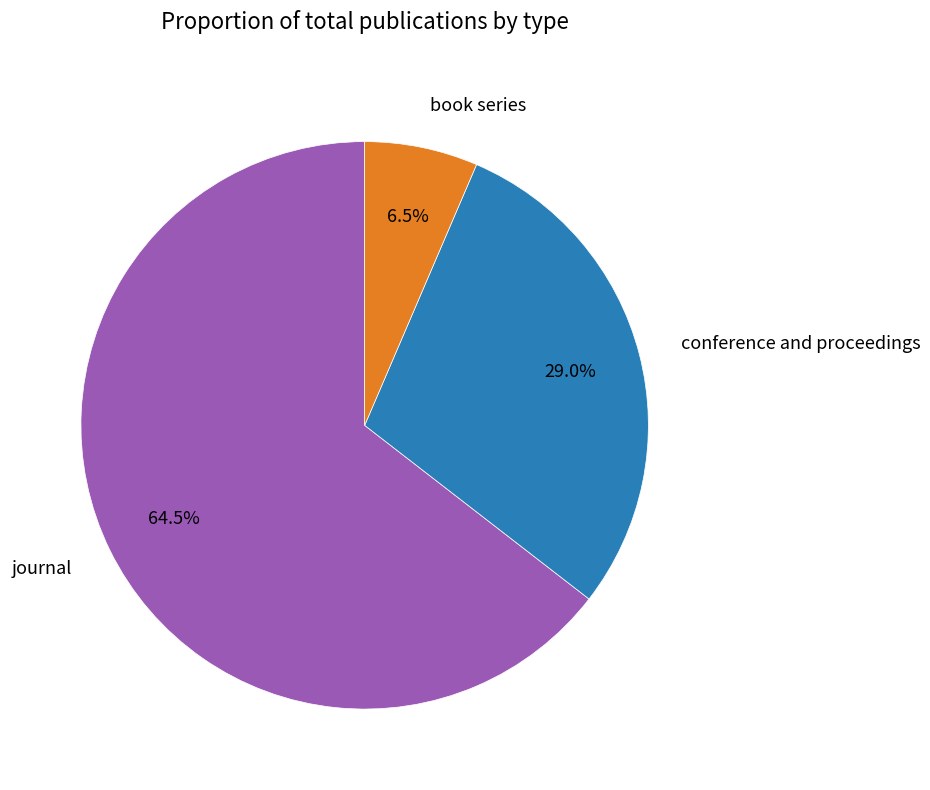

Approximately how many times larger is the value at conference and proceedings compared to book series?

4.5